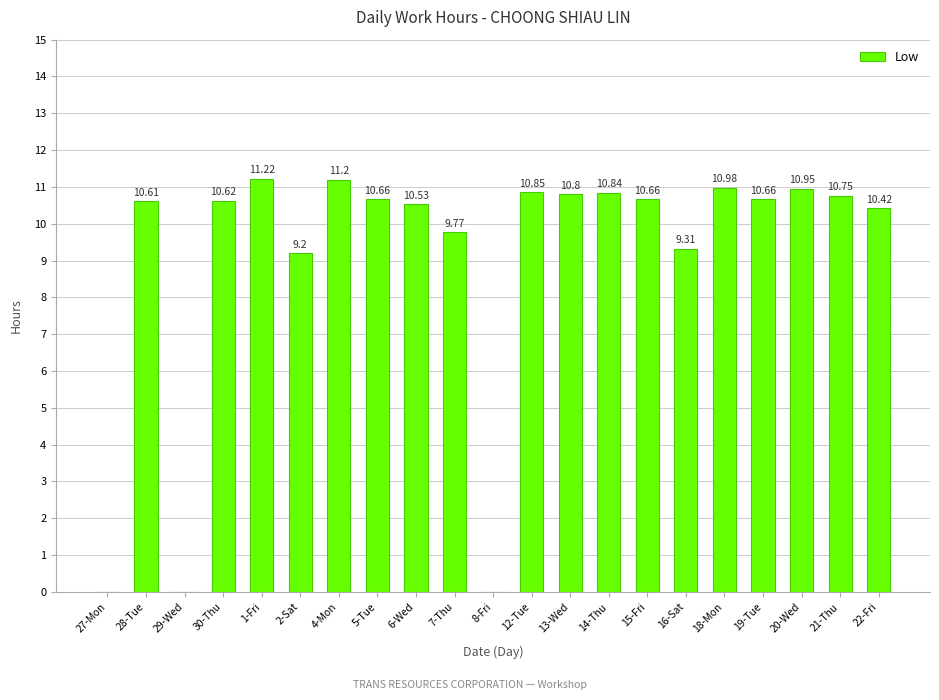

What is the sum of the values at 4-Mon and 5-Tue?

21.9